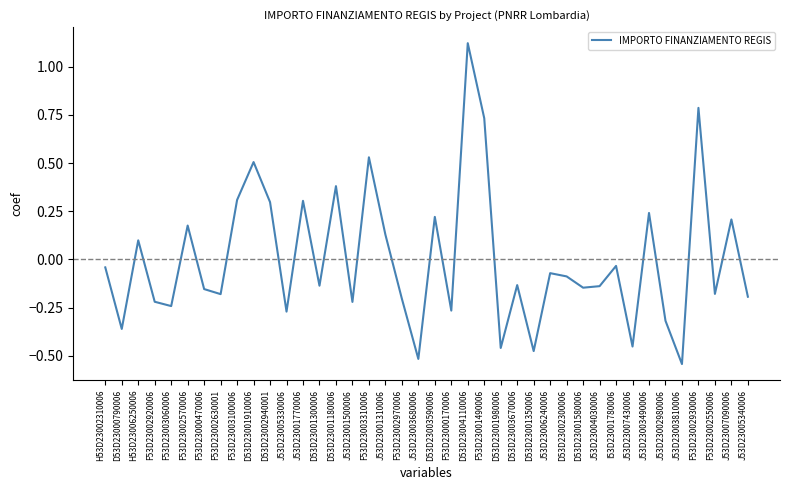

Which label corresponds to the largest value in the chart?

D53D23004110006